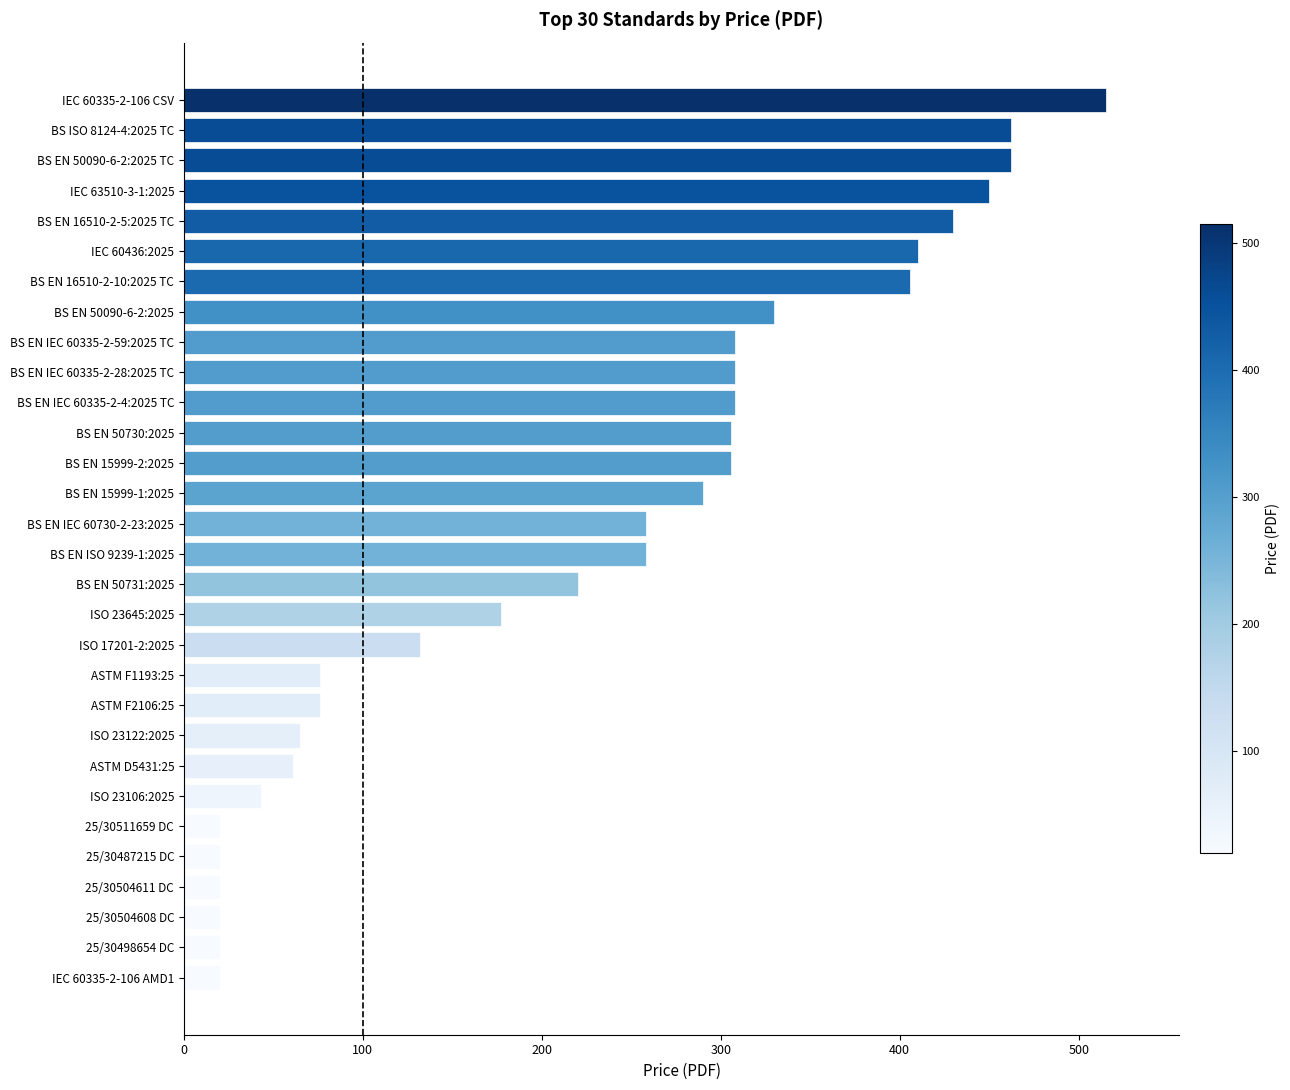

Which category has the highest value across all series?

IEC 60335-2-106 CSV